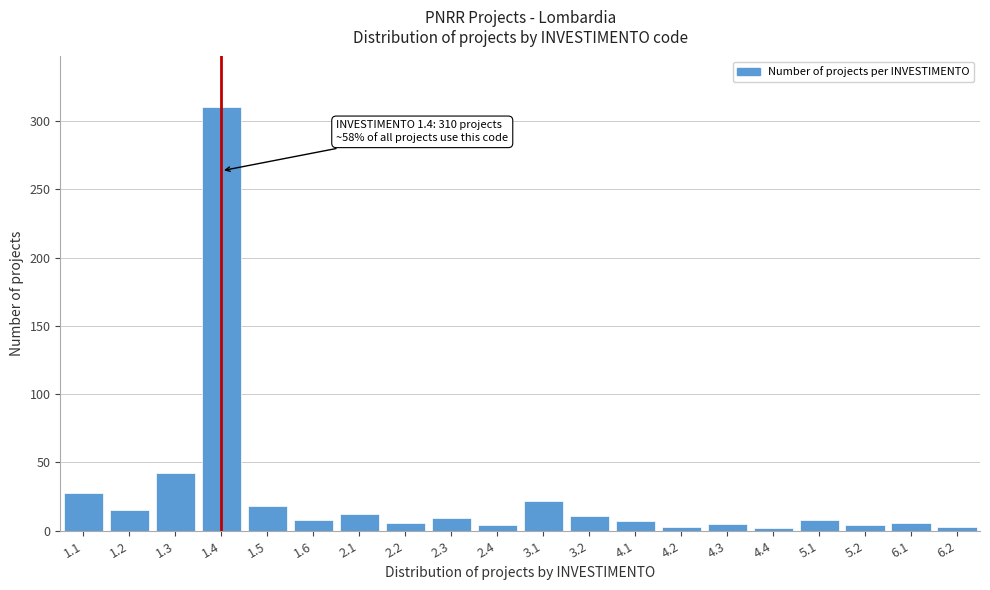

The value at 1.3 is 42. True or false?

True